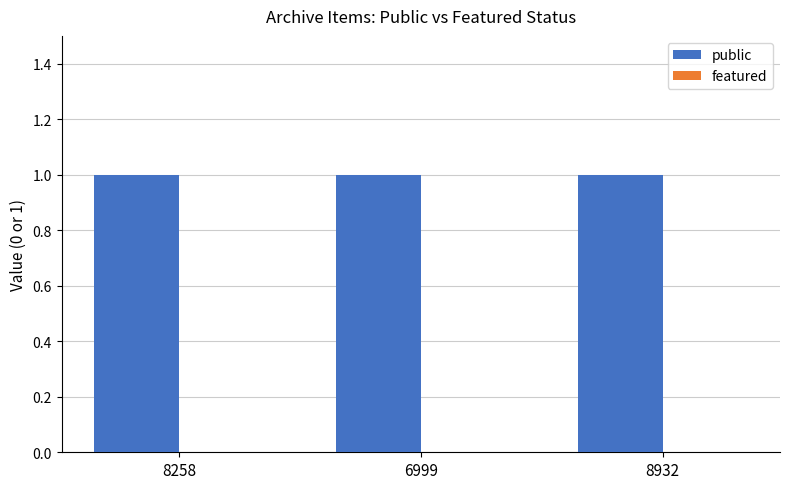

What position from the right is 8258?

3